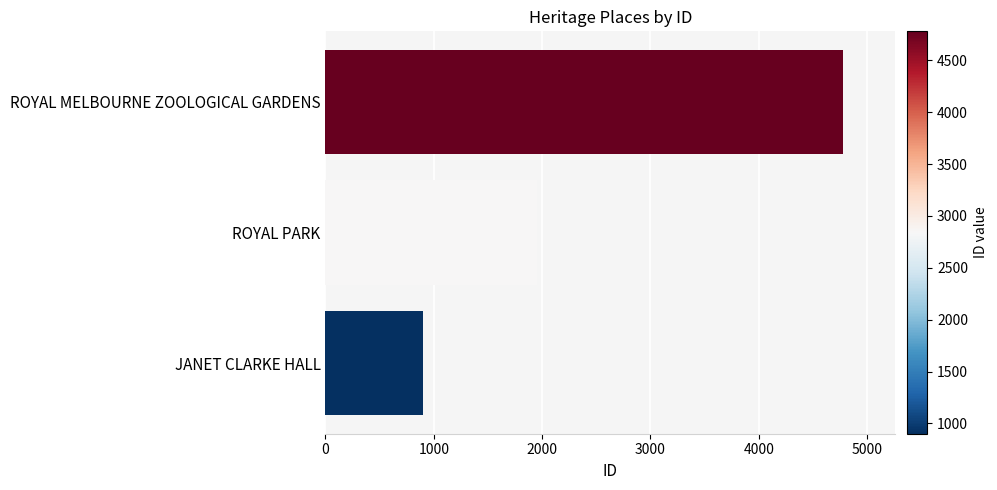

Which label corresponds to the smallest value in the chart?

JANET CLARKE HALL